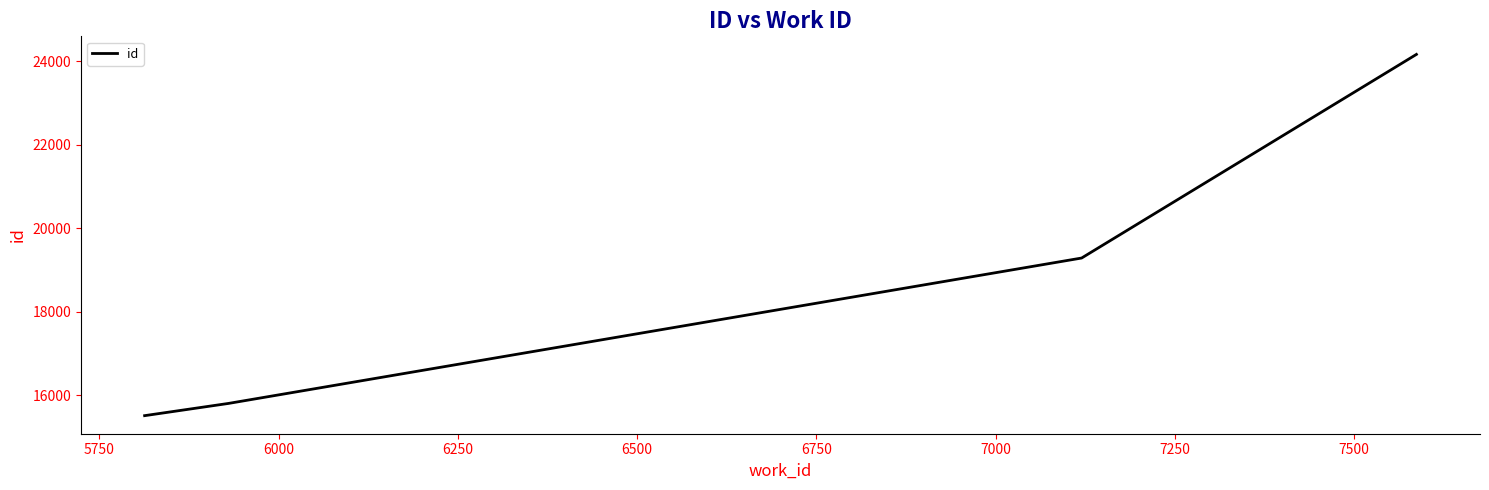

What is the sum of all values?

74784